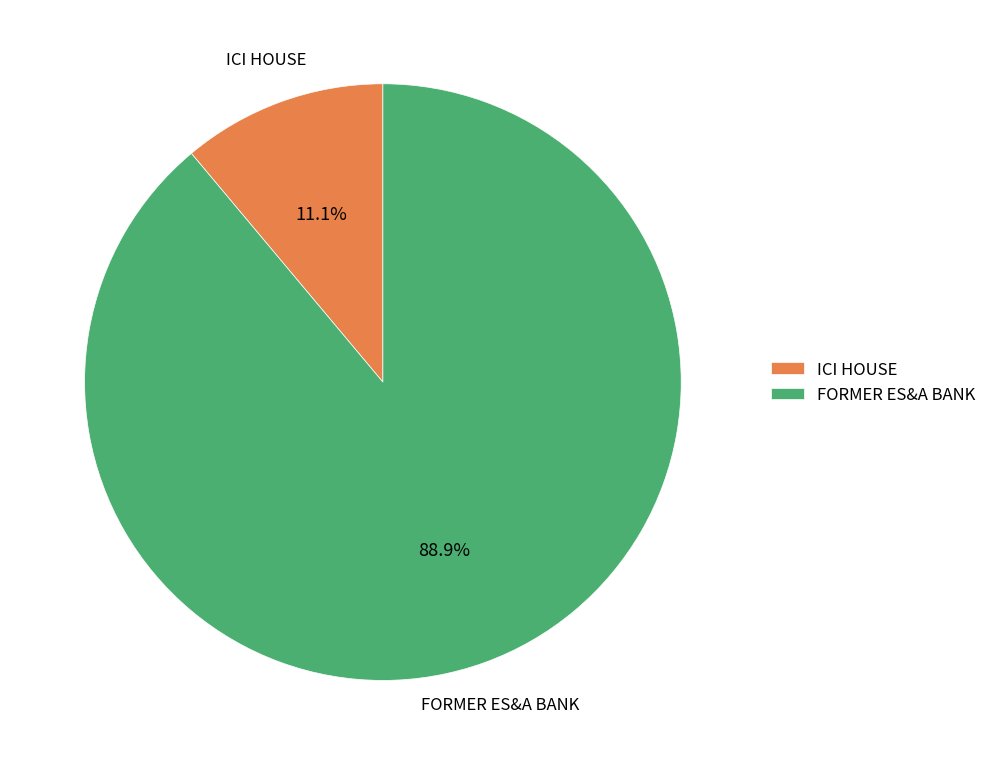

Is it true that FORMER ES&A BANK is 80% of the pie?

False